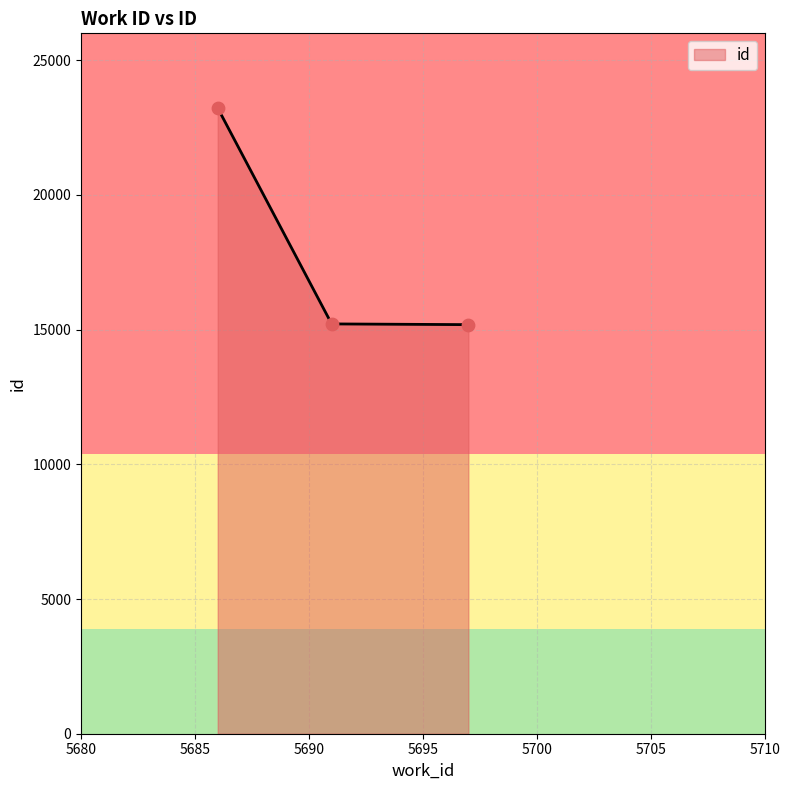

What is the difference between the maximum and minimum values?

8040